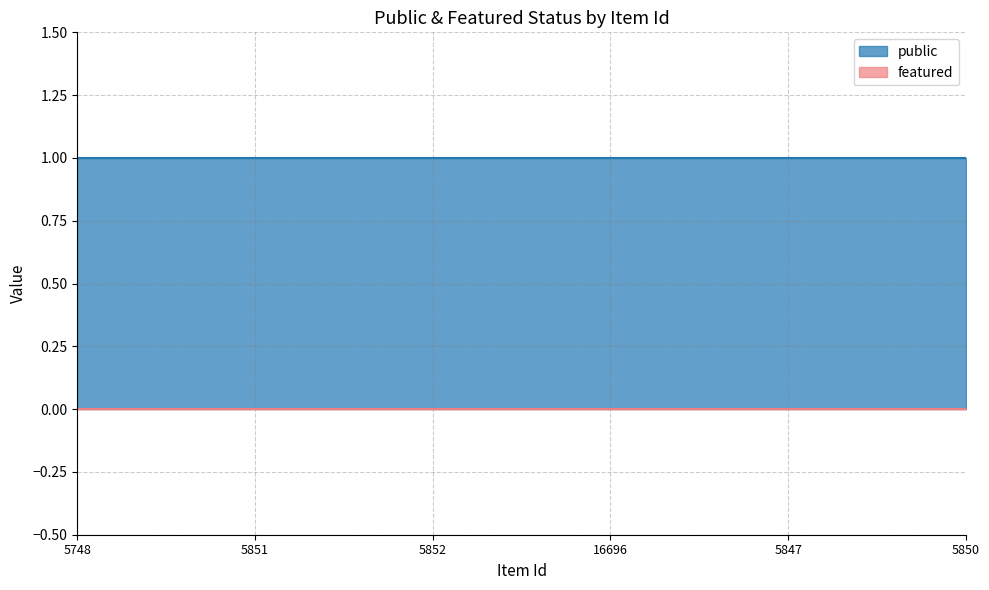

What is the difference between the highest and lowest values at 5851?

1